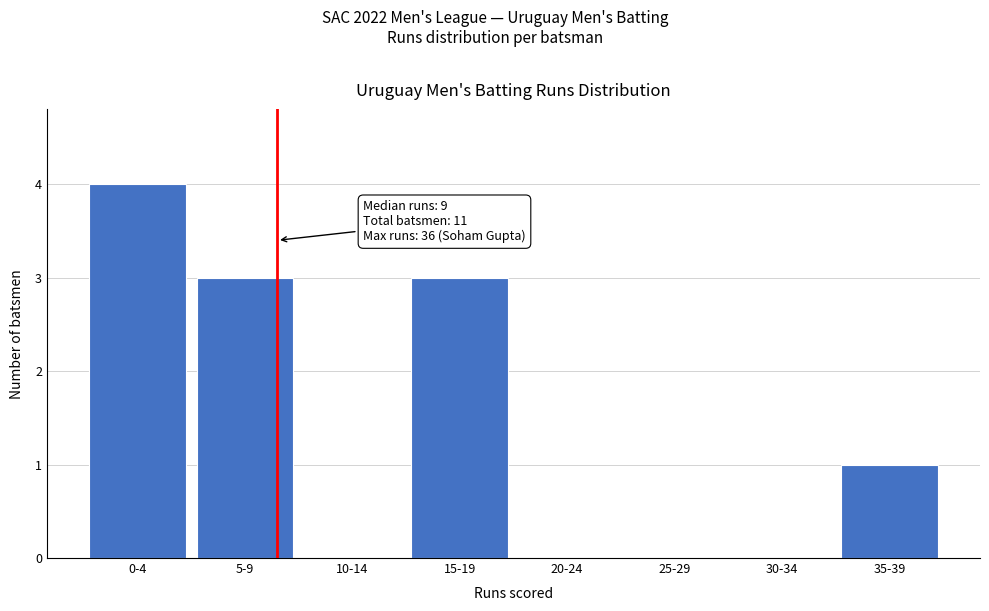

Reading left to right, transcribe all the data shown in this chart.

0-4=4	5-9=3	10-14=0	15-19=3	20-24=0	25-29=0	30-34=0	35-39=1